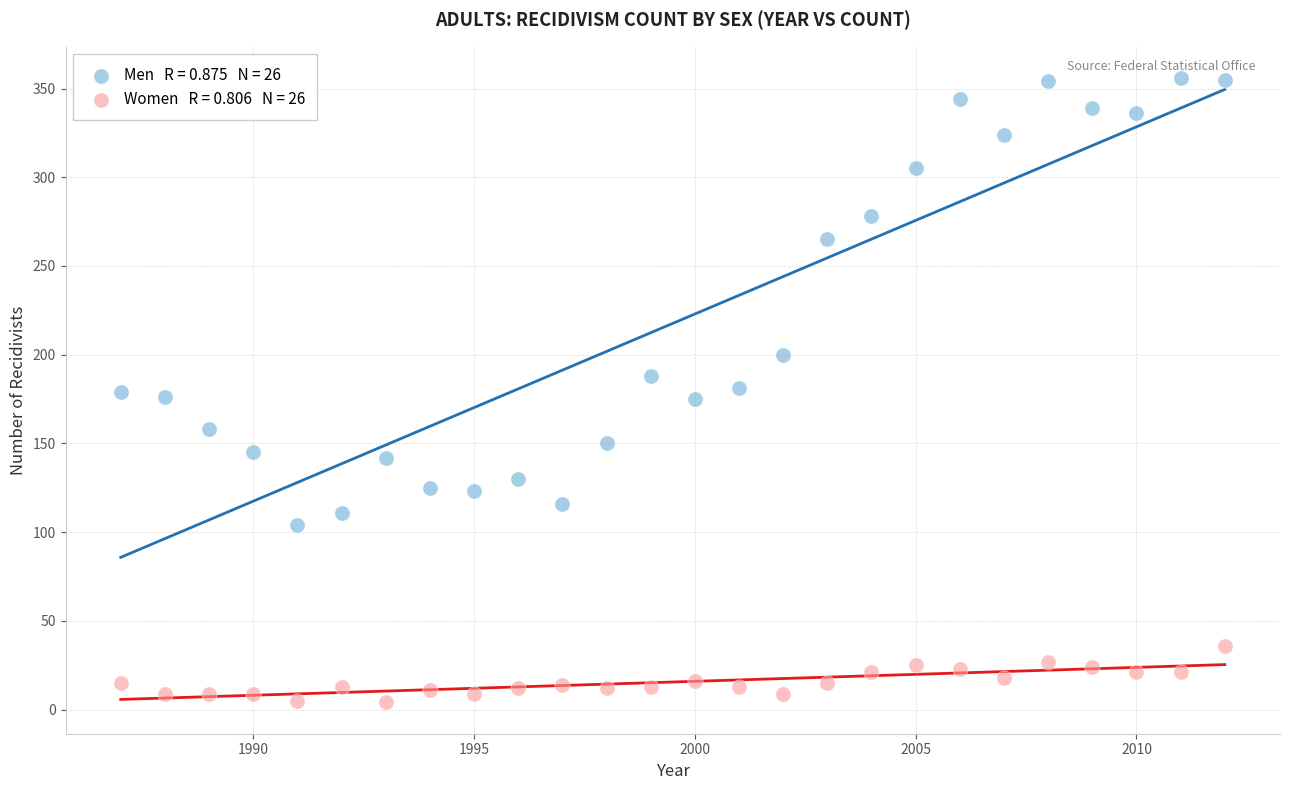

Across all data points, what is the range of Y values (max minus min)?

352